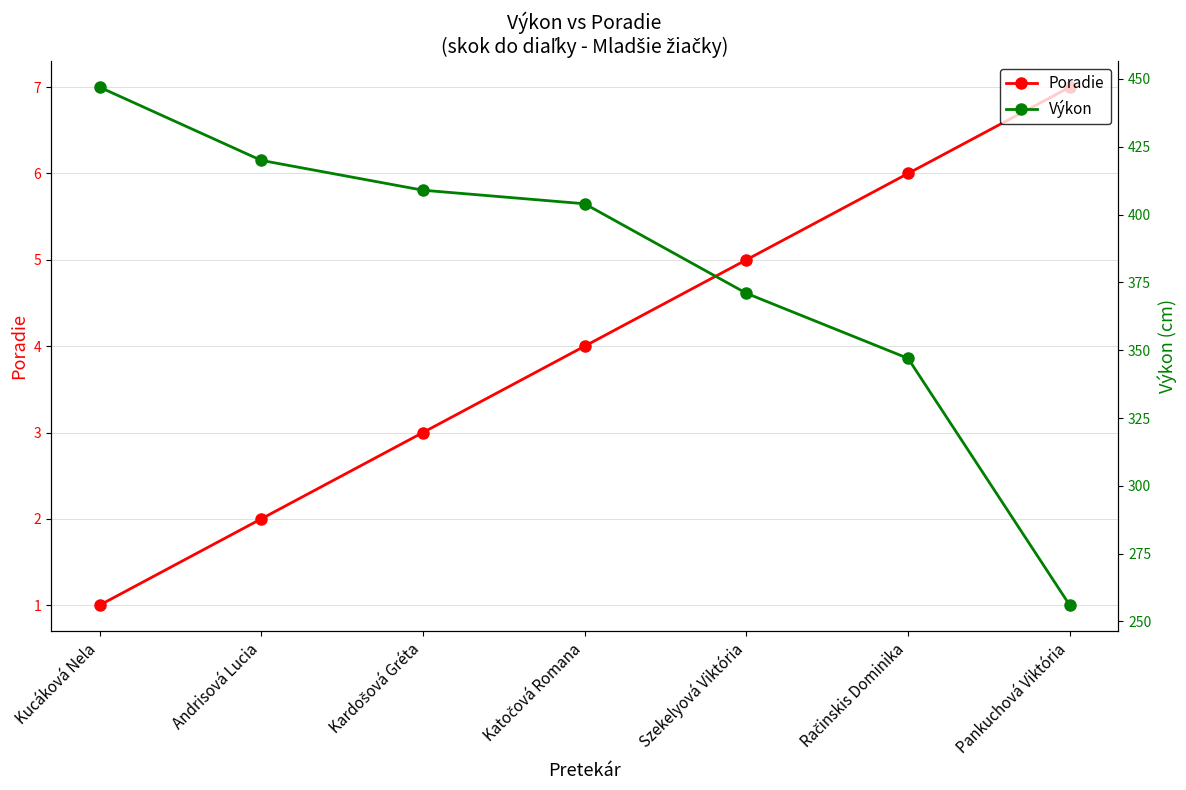

At which label does Poradie first exceed 4?

Szekelyová Viktória